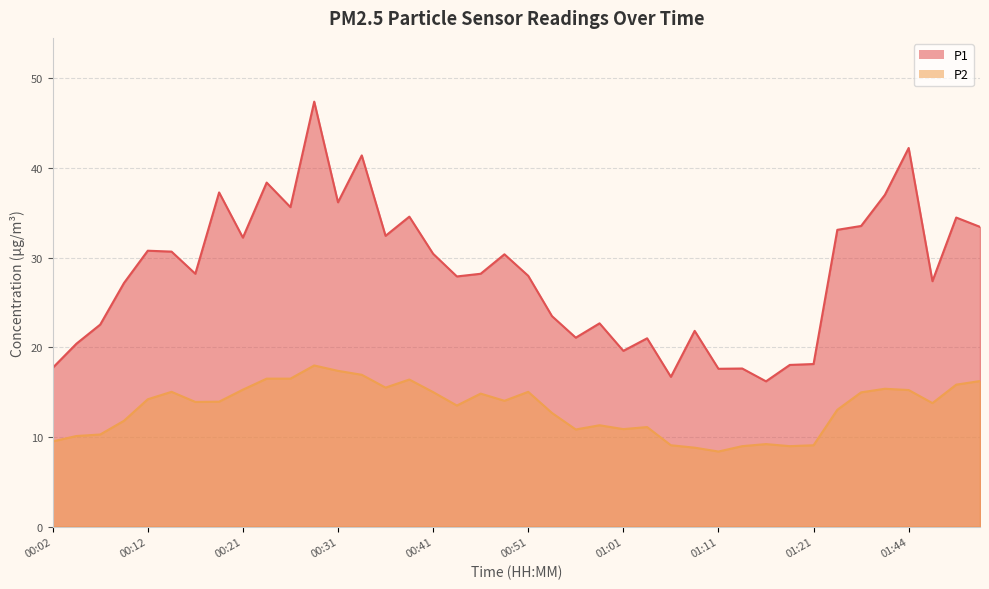

Reading left to right, list all the values displayed in this chart.

P1: 00:02=17.7	00:04=20.4	00:07=22.5	00:09=27.2	00:12=30.8	00:14=30.7	00:16=28.2	00:19=37.3	00:21=32.2	00:24=38.4	00:26=35.6	00:29=47.4	00:31=36.2	00:34=41.4	00:36=32.4	00:39=34.6	00:41=30.4	00:44=27.9	00:46=28.2	00:49=30.4	00:51=28.0	00:53=23.5	00:56=21.1	00:58=22.7	01:01=19.6	01:03=21.0	01:06=16.7	01:08=21.8	01:11=17.6	01:13=17.6	01:16=16.2	01:18=18.0	01:21=18.1	01:32=33.1	01:35=33.5	01:38=37.0	01:44=42.2	01:47=27.4	01:50=34.5	01:52=33.4
P2: 00:02=9.5	00:04=10.1	00:07=10.3	00:09=11.8	00:12=14.2	00:14=15.0	00:16=13.9	00:19=13.9	00:21=15.3	00:24=16.5	00:26=16.5	00:29=18.0	00:31=17.4	00:34=16.9	00:36=15.5	00:39=16.4	00:41=15.0	00:44=13.5	00:46=14.8	00:49=14.0	00:51=15.0	00:53=12.7	00:56=10.8	00:58=11.3	01:01=10.9	01:03=11.1	01:06=9.1	01:08=8.8	01:11=8.4	01:13=9.0	01:16=9.2	01:18=9.0	01:21=9.1	01:32=13.0	01:35=15.0	01:38=15.4	01:44=15.2	01:47=13.8	01:50=15.8	01:52=16.2